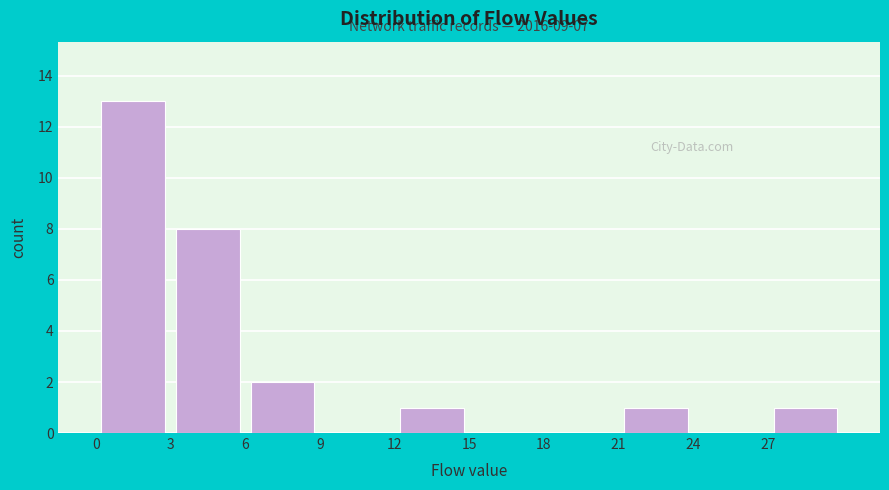

Over which range of the x-axis is the bar tallest?

0 to 3